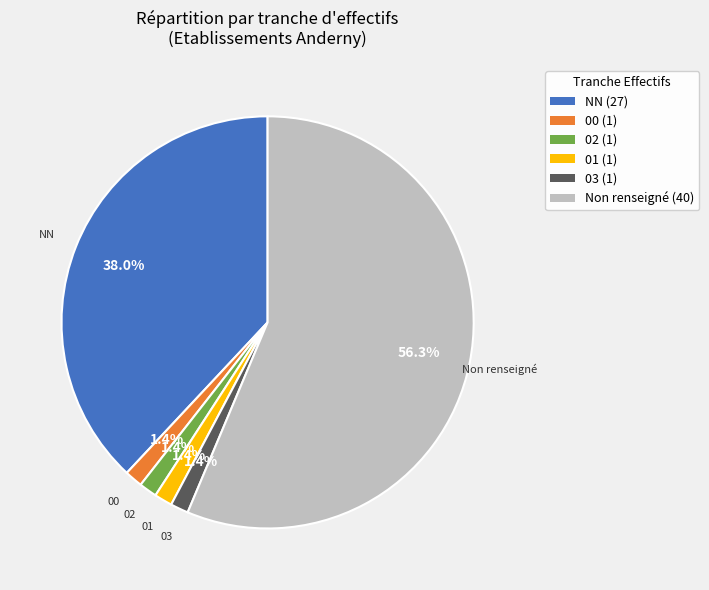

Is there any slice that represents more than half of the pie?

Yes